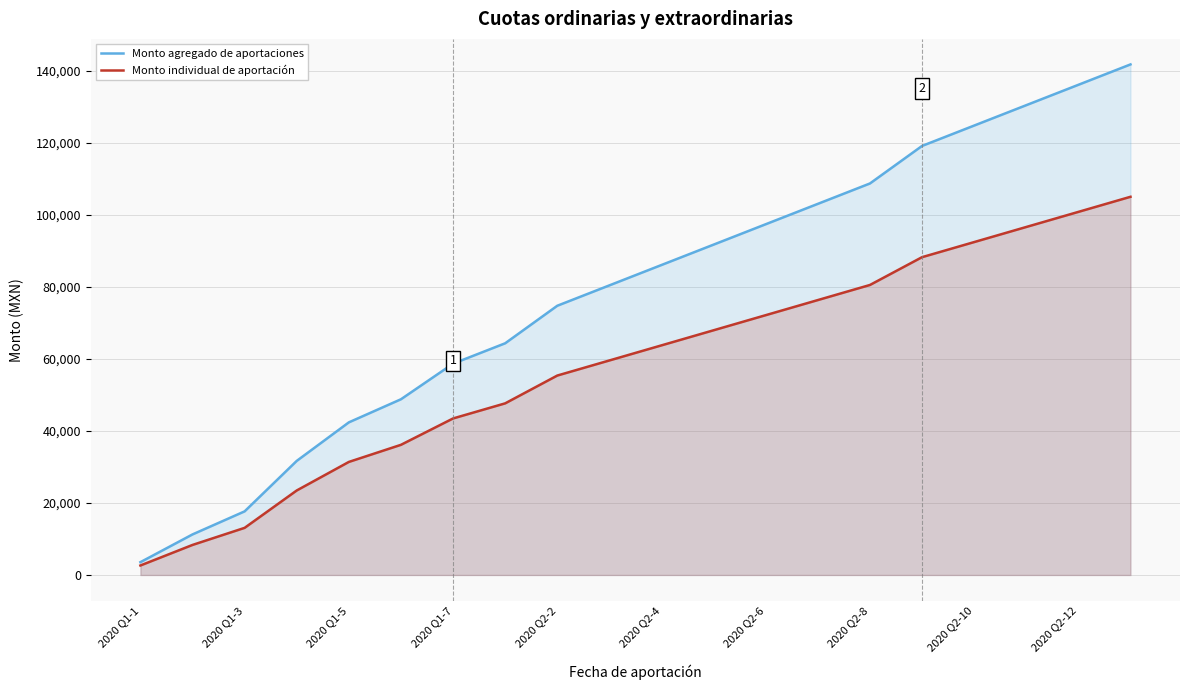

What is the total value across all series at 15?

207486.0